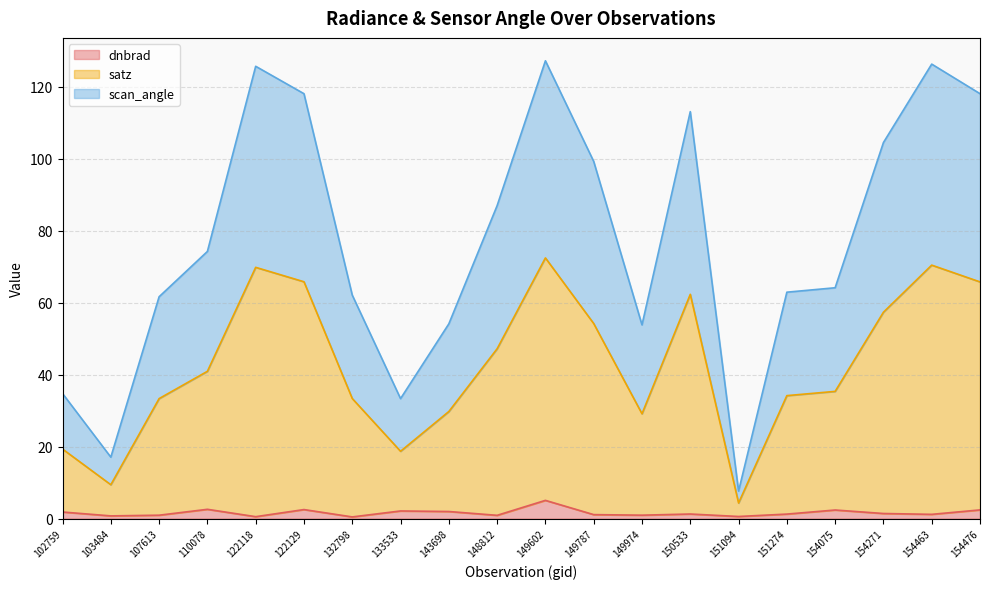

What is the maximum value for dnbrad?

5.1